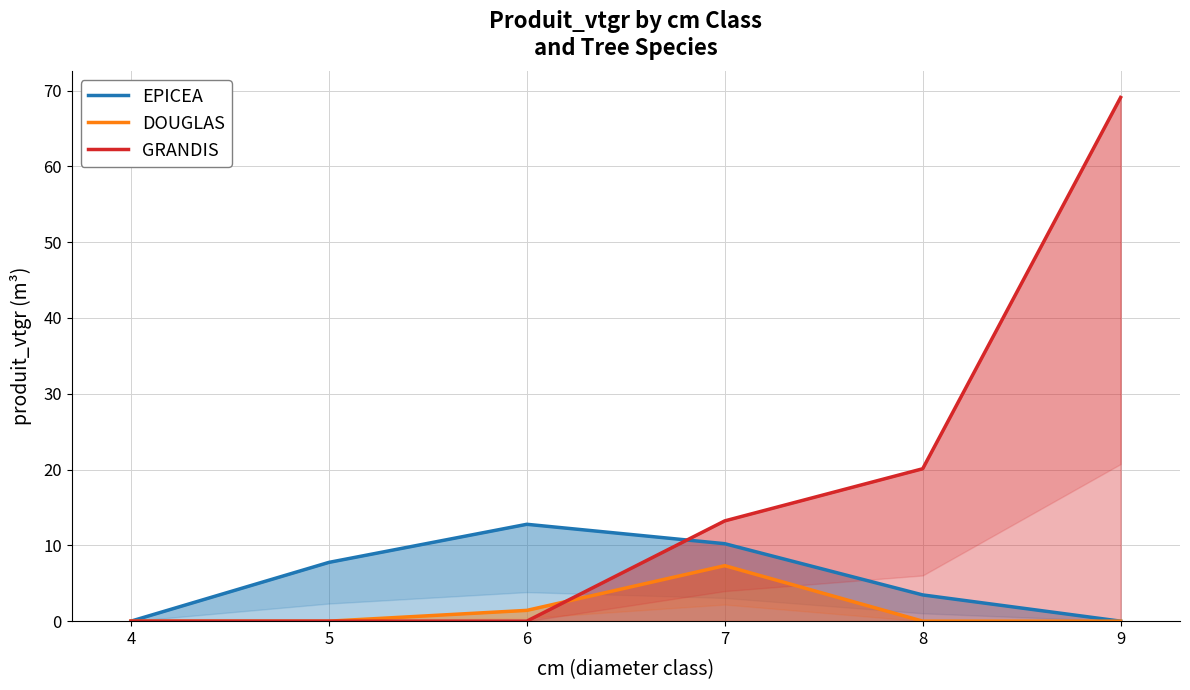

How many lines are shown in the chart?

3